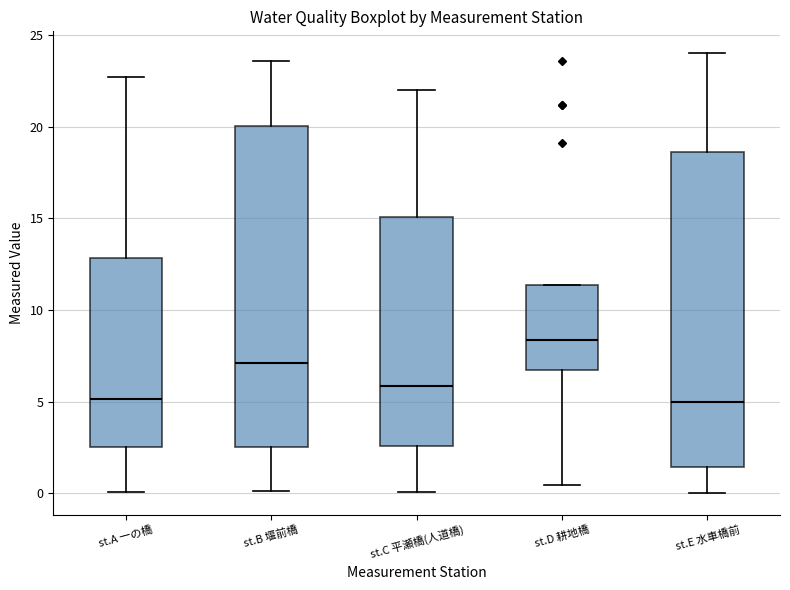

Reading left to right, read every box against the y-axis: the position of its median line, the range the box covers, and the ends of its whiskers. The values are not printed on the chart, so give them approximately, as read against the axis.

st.A 一の橋: median 5.0, box 2.5 to 13.0, whiskers 0.0 to 22.5
st.B 堰前橋: median 7.0, box 2.5 to 20.0, whiskers 0.0 to 23.5
st.C 平瀬橋(人道橋): median 6.0, box 2.5 to 15.0, whiskers 0.0 to 22.0
st.D 耕地橋: median 8.5, box 6.5 to 11.5, whiskers 0.5 to 11.5
st.E 水車橋前: median 5.0, box 1.5 to 18.5, whiskers 0.0 to 24.0